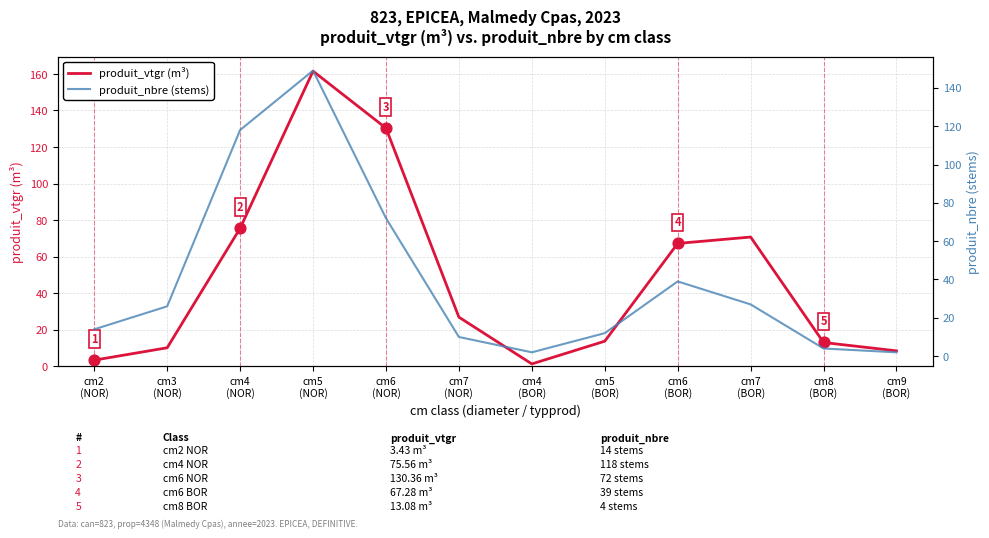

Which series has the widest spread of Y values?

produit_vtgr (m³)